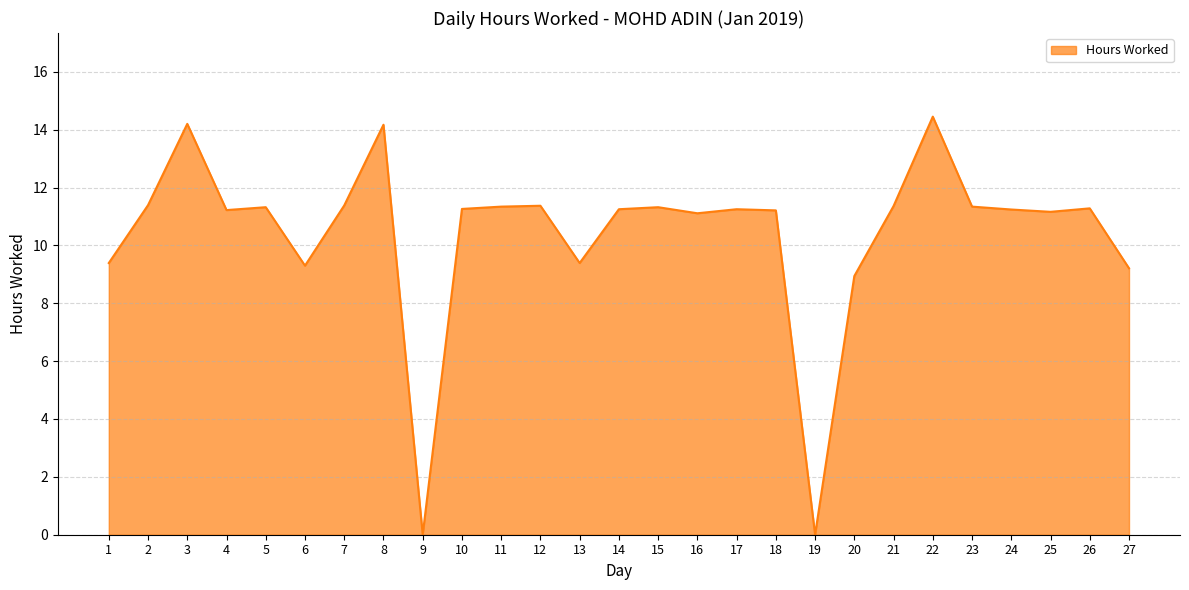

What is the sum of all values?

280.9